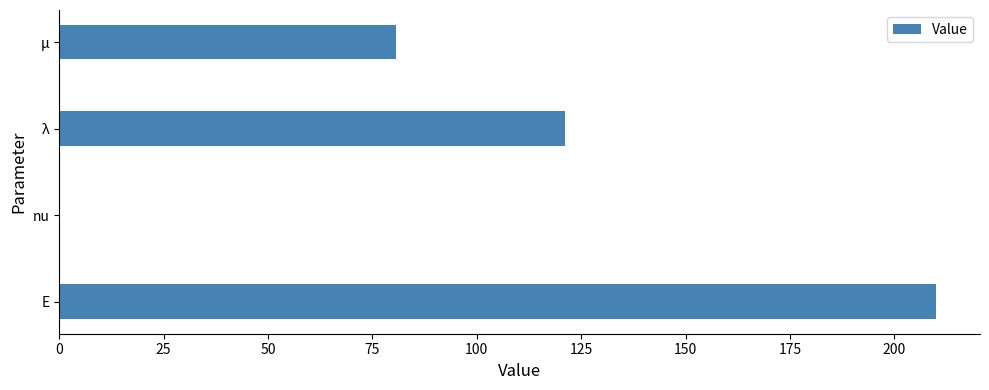

Are the bars grouped side by side (vs. stacked)?

No